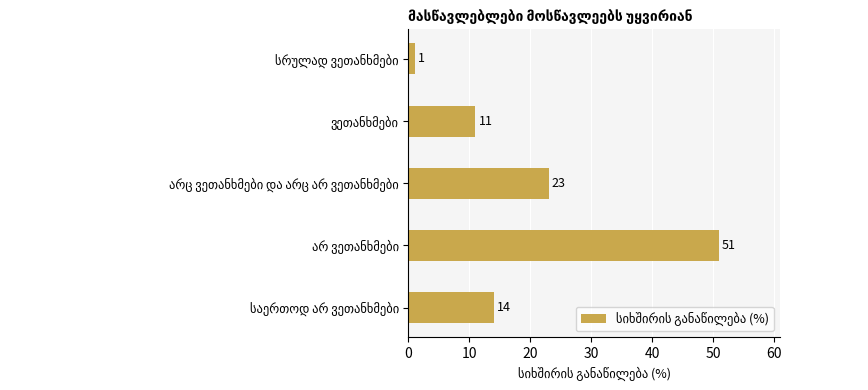

What is the difference between the maximum and minimum values?

50